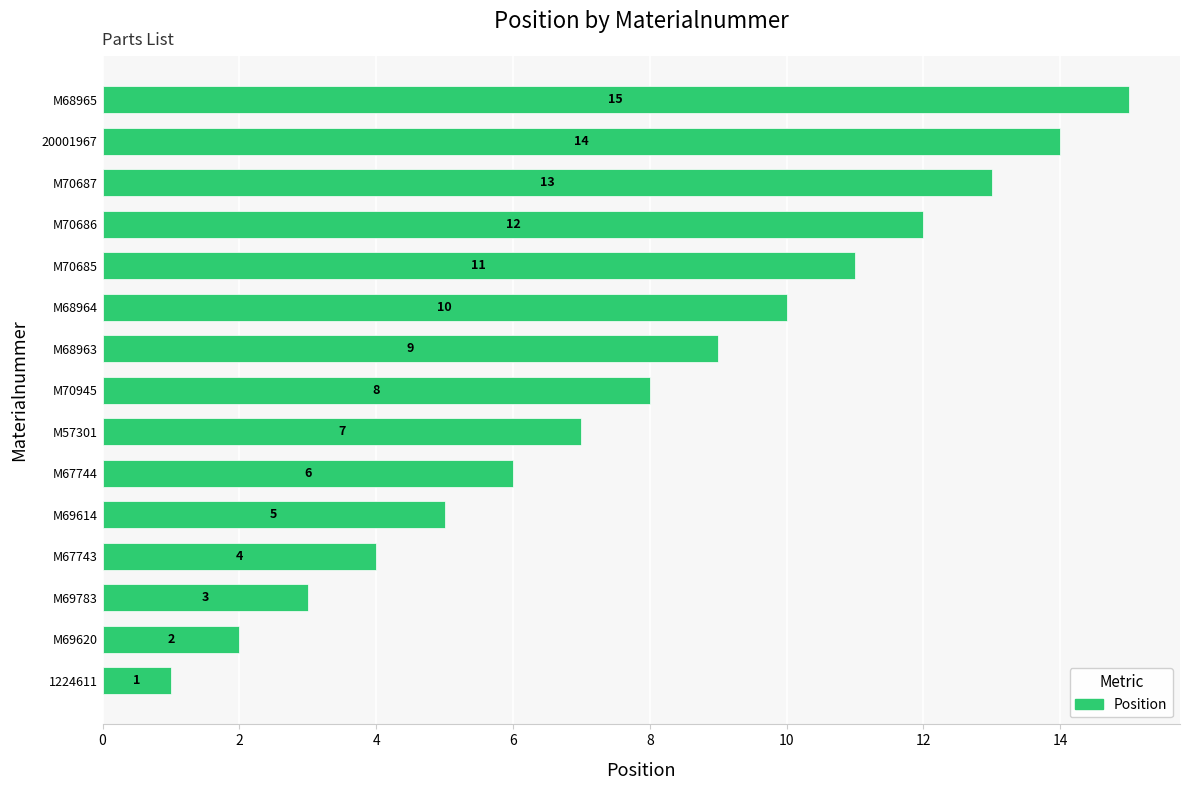

Does the chart contain stacked bars?

No